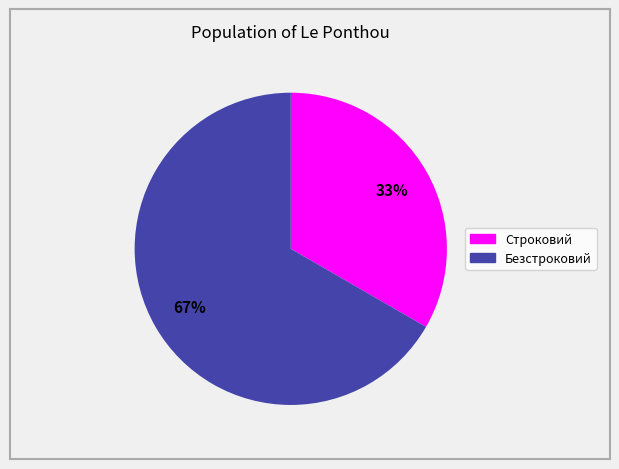

To the nearest percent, what percentage of the pie is Строковий?

33%